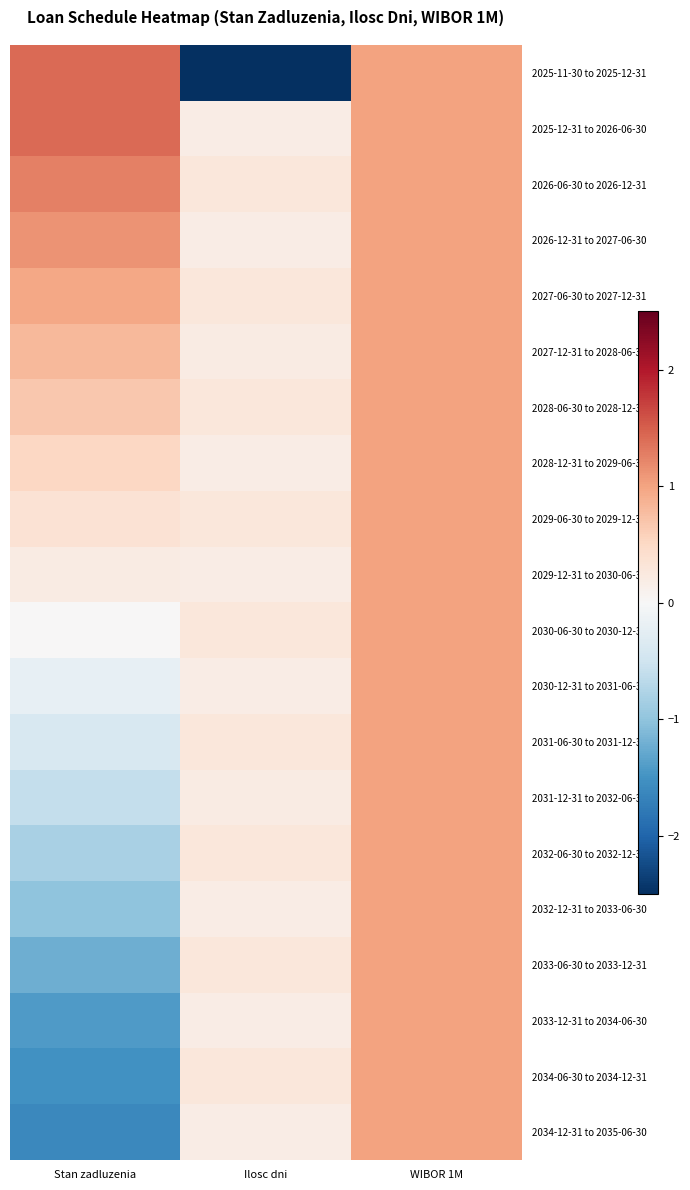

At which category is the sum across all series the highest?

WIBOR 1M